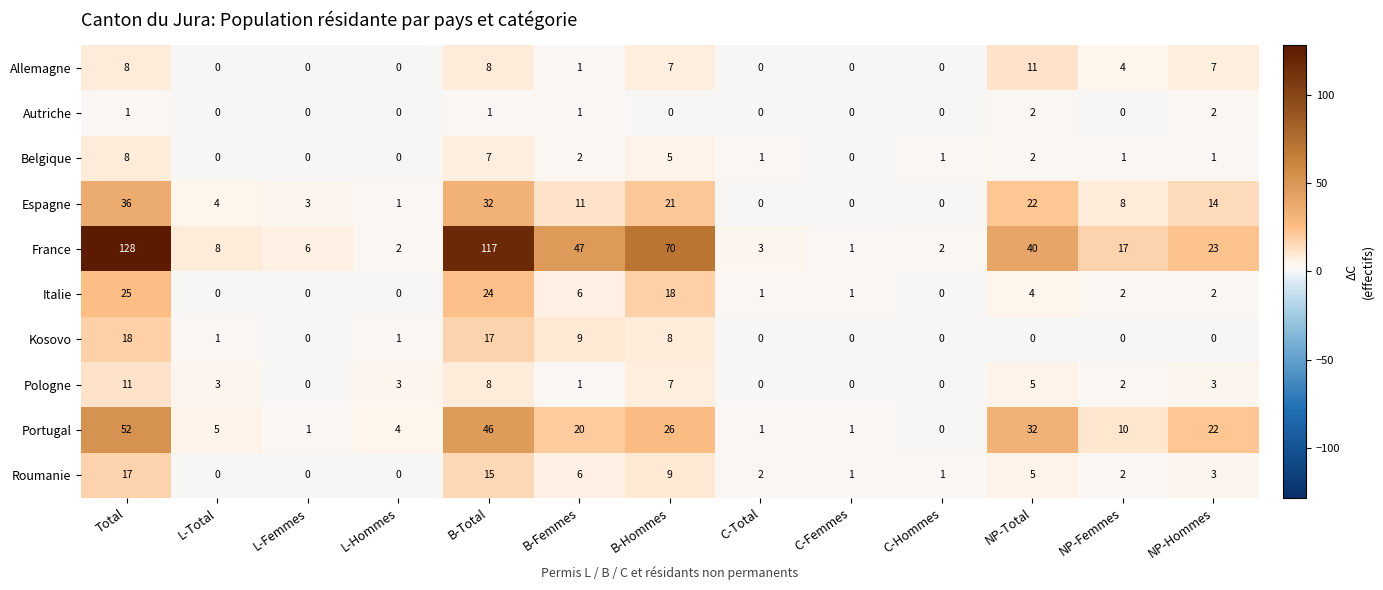

At which label does Espagne first exceed 8?

Total